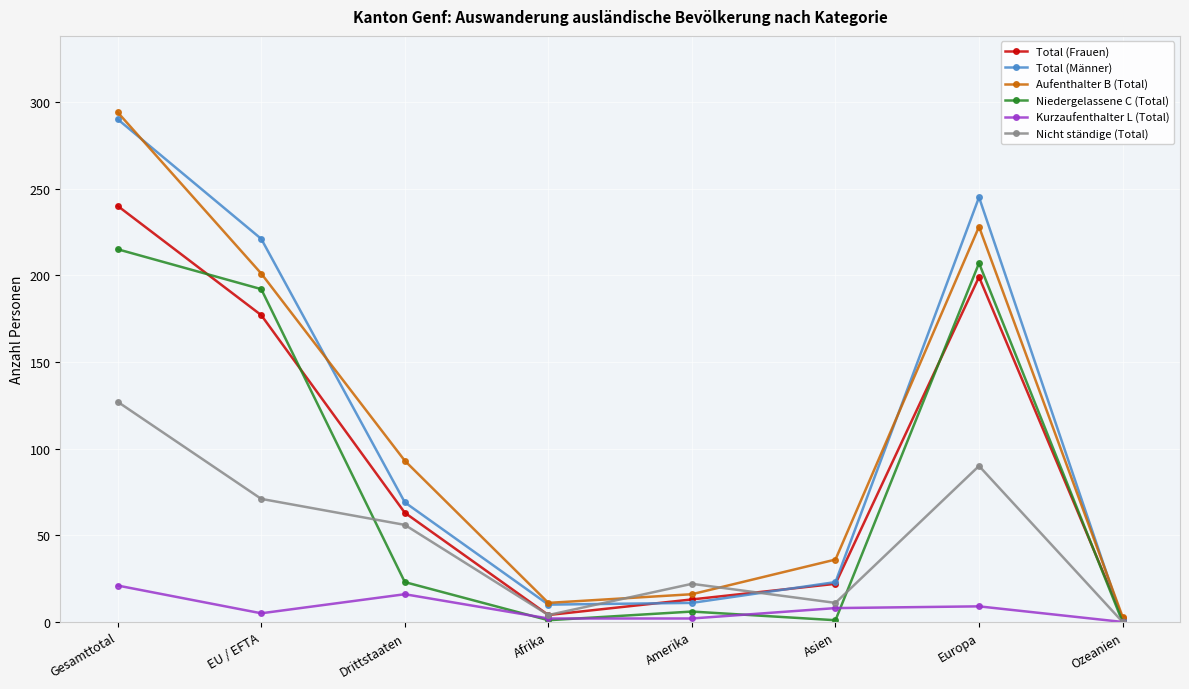

The value of Niedergelassene C (Total) at Drittstaaten is 23. True or false?

True